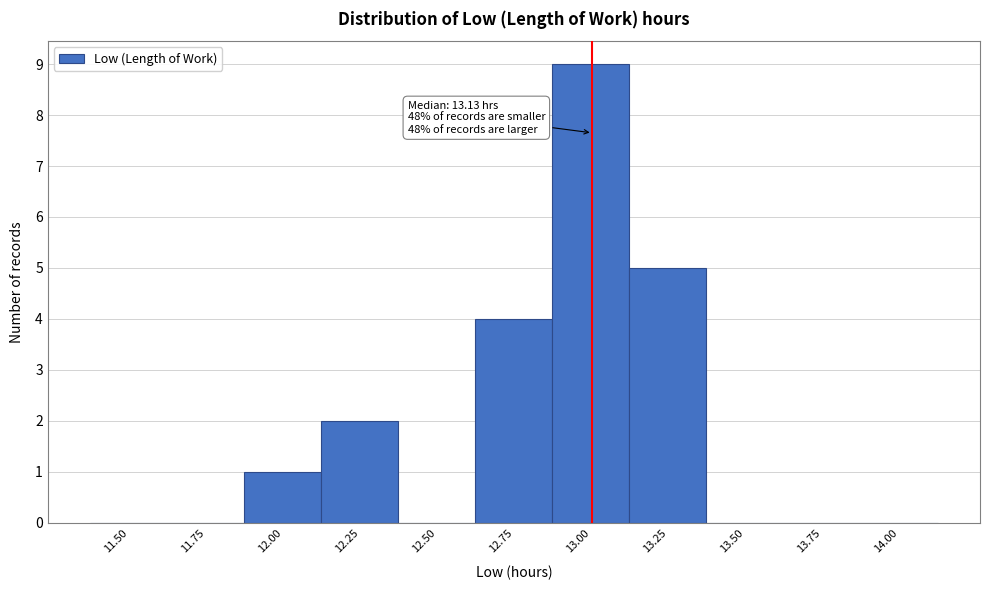

Reading right to left, list all the values displayed in this chart.

14.00=0	13.75=0	13.50=0	13.25=5	13.00=9	12.75=4	12.50=0	12.25=2	12.00=1	11.75=0	11.50=0